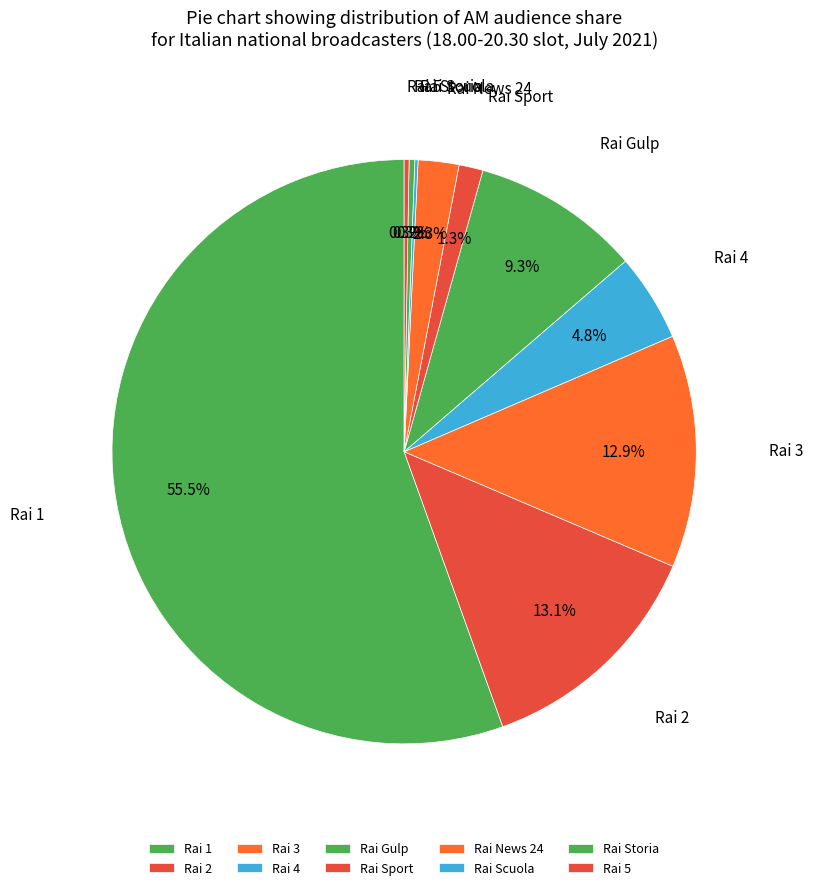

The Rai 2 slice represents 13% of the pie. True or false?

True